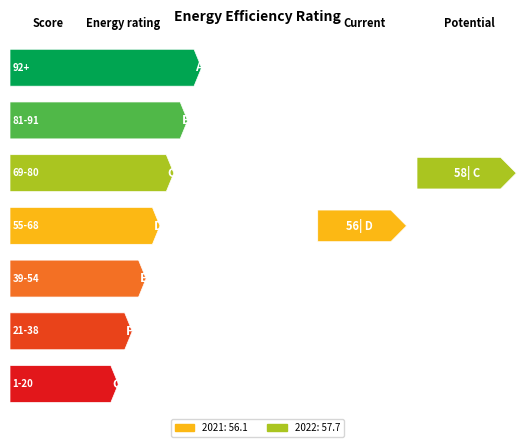

Rank the categories by value from lowest to highest.

2021, 2022